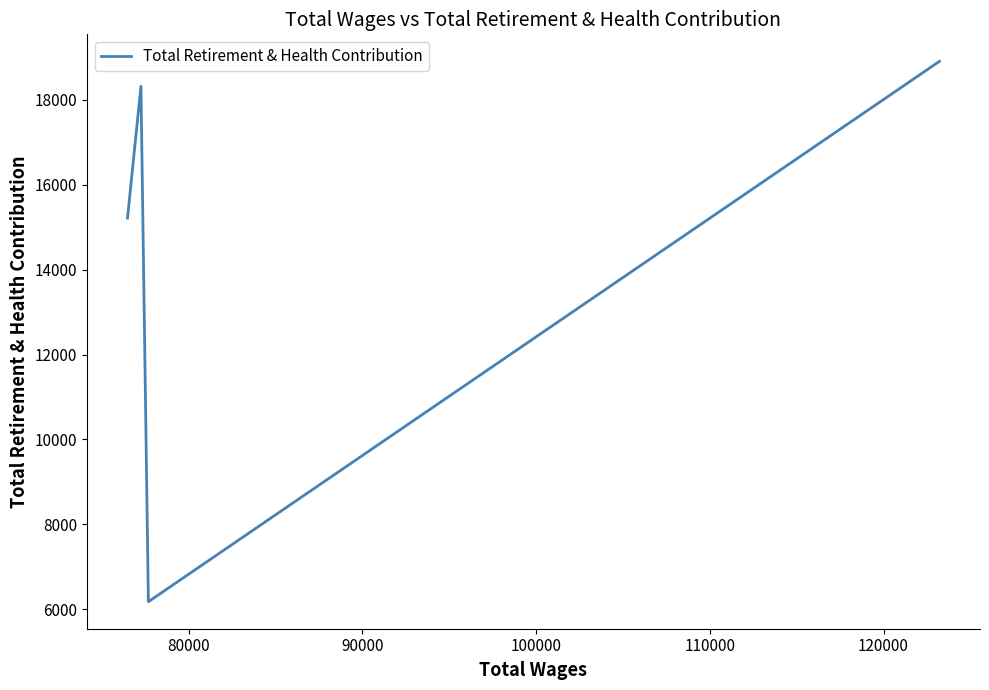

Count the number of categories in the chart.

4